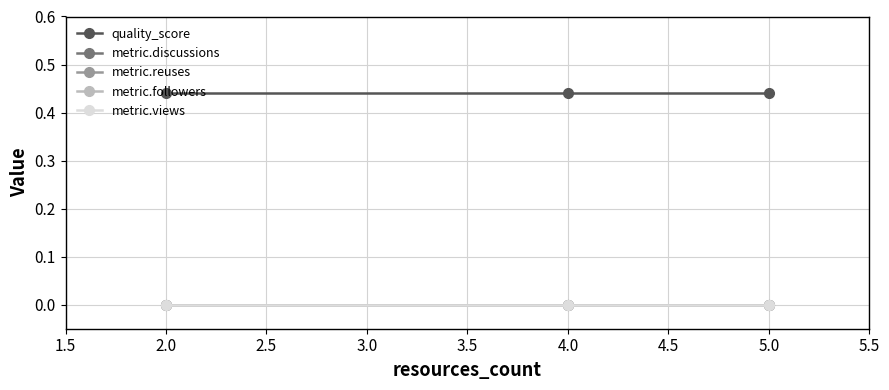

Is this an area chart (filled region under the line)?

No